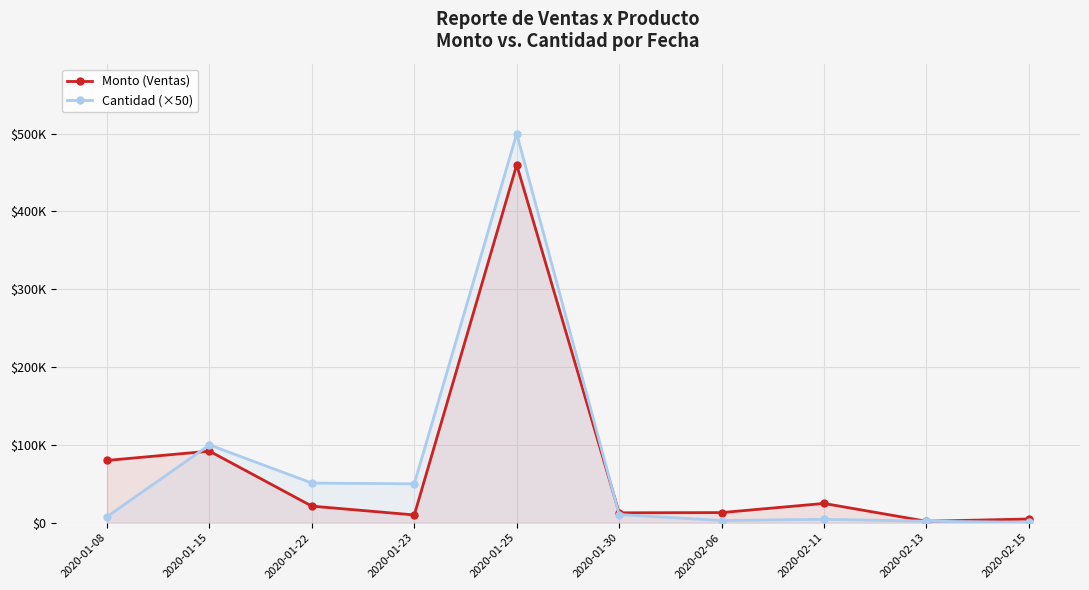

In Cantidad (×50), how many points are higher than both neighbors (excluding endpoints)?

3